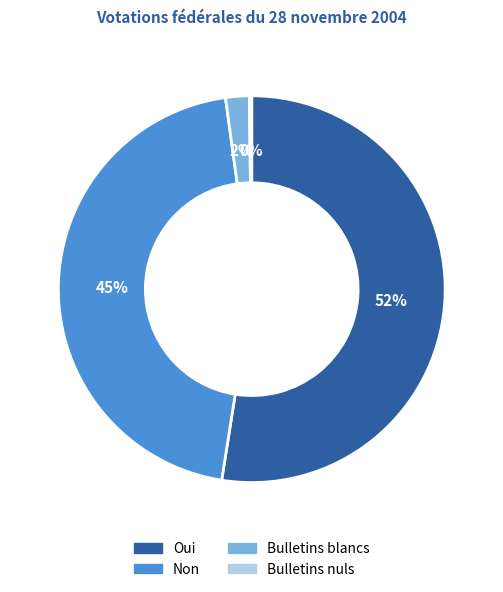

To the nearest percent, what percentage of the pie is Bulletins blancs?

2%